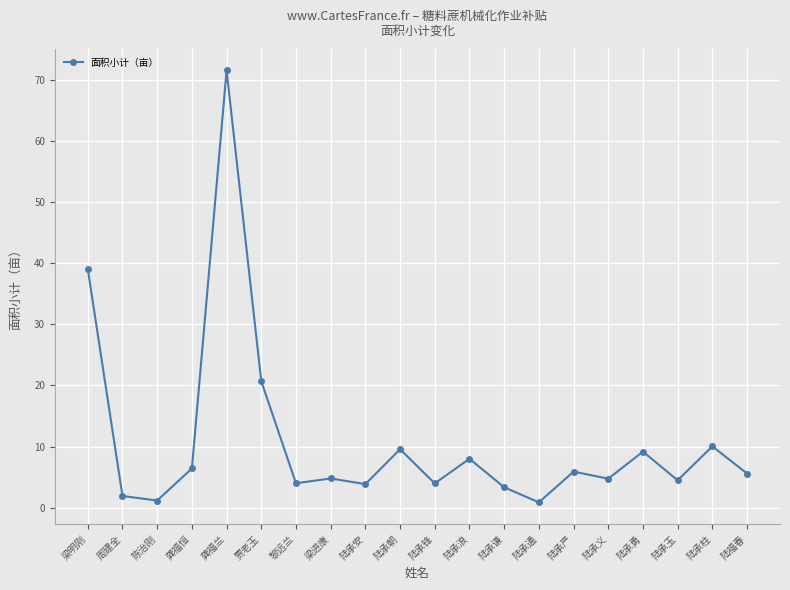

What is the greatest value displayed?

71.5